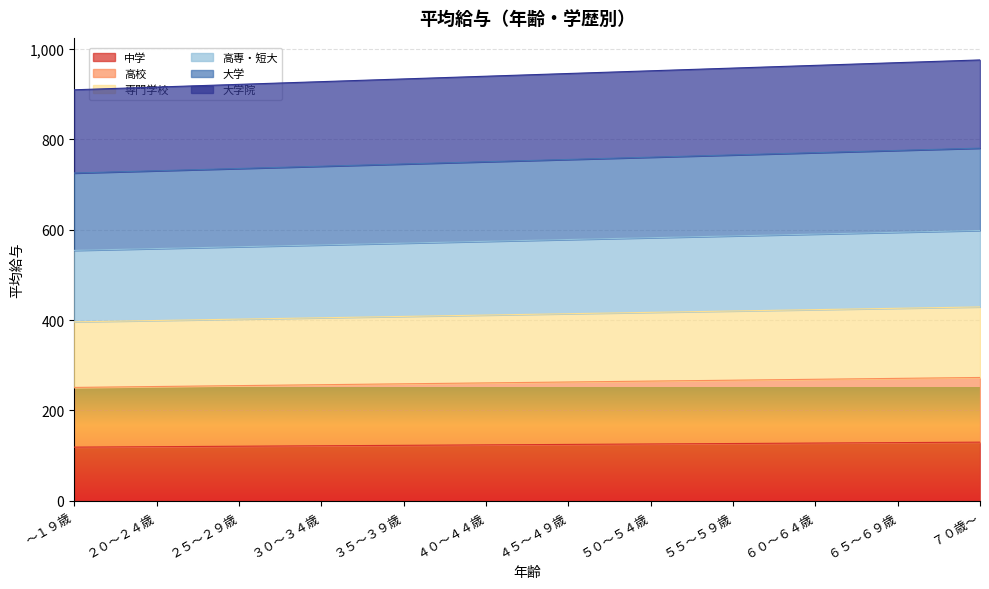

Reading left to right, list all the values displayed in this chart.

中学: ～１９歳=119	２０～２４歳=120	２５～２９歳=121	３０～３４歳=122	３５～３９歳=123	４０～４４歳=124	４５～４９歳=125	５０～５４歳=126	５５～５９歳=127	６０～６４歳=128	６５～６９歳=129	７０歳～=130
高校: ～１９歳=251	２０～２４歳=253	２５～２９歳=255	３０～３４歳=257	３５～３９歳=259	４０～４４歳=261	４５～４９歳=263	５０～５４歳=265	５５～５９歳=267	６０～６４歳=269	６５～６９歳=271	７０歳～=273
専門学校: ～１９歳=396	２０～２４歳=399	２５～２９歳=402	３０～３４歳=405	３５～３９歳=408	４０～４４歳=411	４５～４９歳=414	５０～５４歳=417	５５～５９歳=420	６０～６４歳=423	６５～６９歳=426	７０歳～=429
高専・短大: ～１９歳=554	２０～２４歳=558	２５～２９歳=562	３０～３４歳=566	３５～３９歳=570	４０～４４歳=574	４５～４９歳=578	５０～５４歳=582	５５～５９歳=586	６０～６４歳=590	６５～６９歳=594	７０歳～=598
大学: ～１９歳=725	２０～２４歳=730	２５～２９歳=735	３０～３４歳=740	３５～３９歳=745	４０～４４歳=750	４５～４９歳=755	５０～５４歳=760	５５～５９歳=765	６０～６４歳=770	６５～６９歳=775	７０歳～=780
大学院: ～１９歳=909	２０～２４歳=915	２５～２９歳=921	３０～３４歳=927	３５～３９歳=933	４０～４４歳=939	４５～４９歳=945	５０～５４歳=951	５５～５９歳=957	６０～６４歳=963	６５～６９歳=969	７０歳～=975